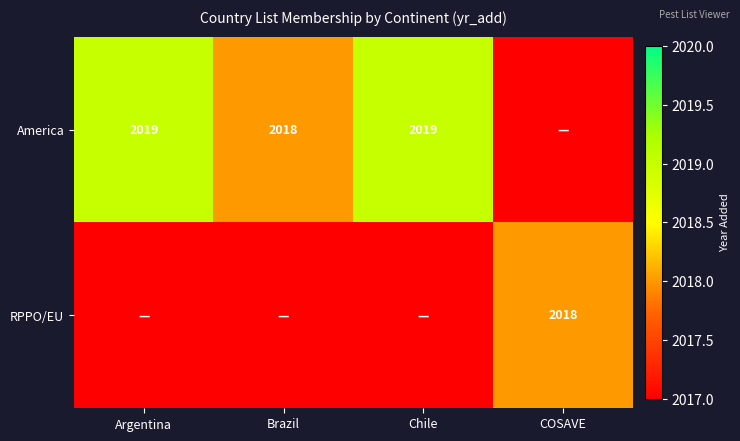

What is the total value across all series at Brazil?

2018